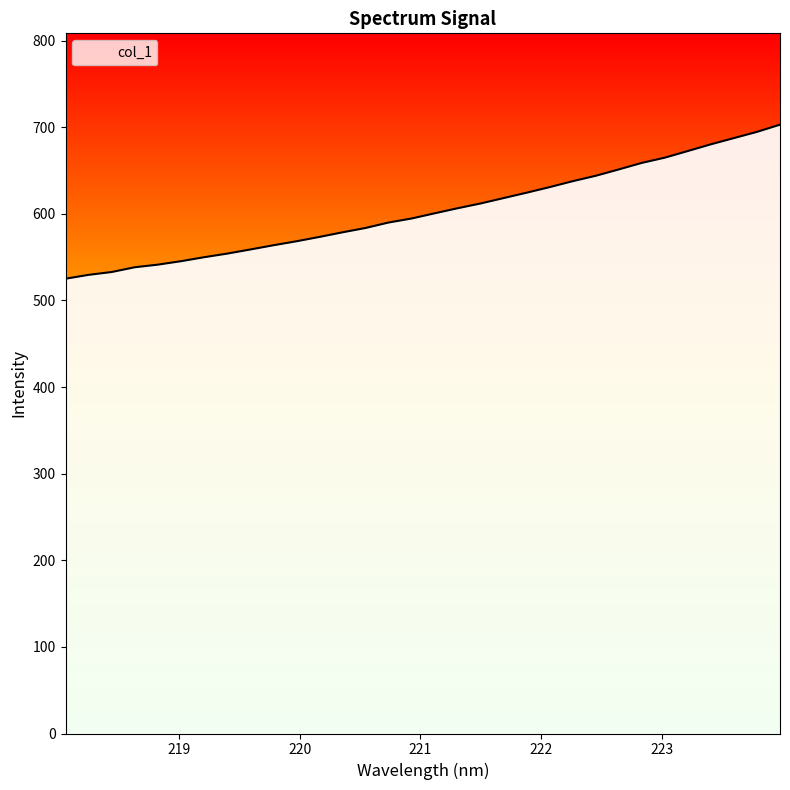

Does the chart have visible grid lines?

No